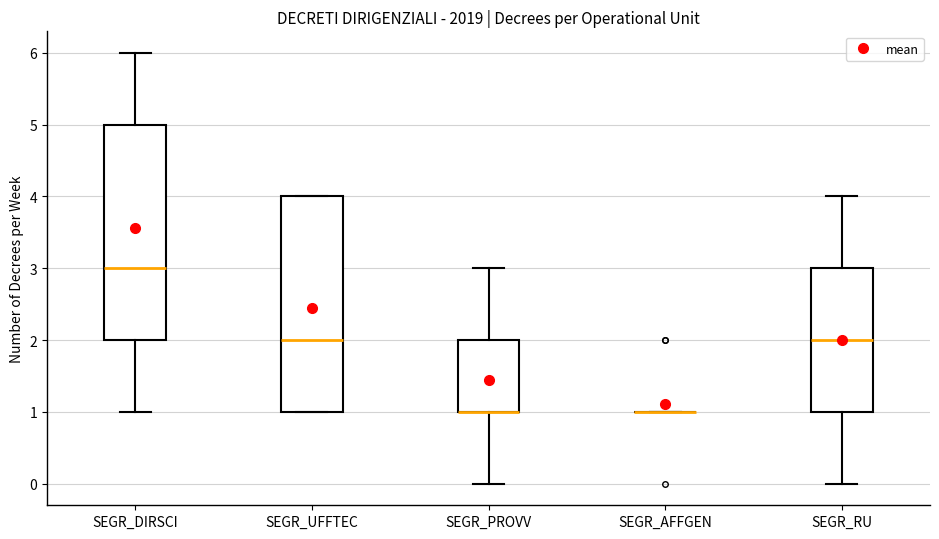

Reading left to right, transcribe this box plot: for each box, give where its median line is, the range the box spans, and where its two whiskers end, as read against the y-axis. The values are not printed on the chart, so give them approximately, as read against the axis.

SEGR_DIRSCI: median 3, box 2 to 5, whiskers 1 to 6
SEGR_UFFTEC: median 2, box 1 to 4, whiskers 1 to 4
SEGR_PROVV: median 1 (drawn on the box's lower edge), box 1 to 2, whiskers 0 to 3
SEGR_AFFGEN: box collapsed to a line at 1, whiskers 1 to 1
SEGR_RU: median 2, box 1 to 3, whiskers 0 to 4